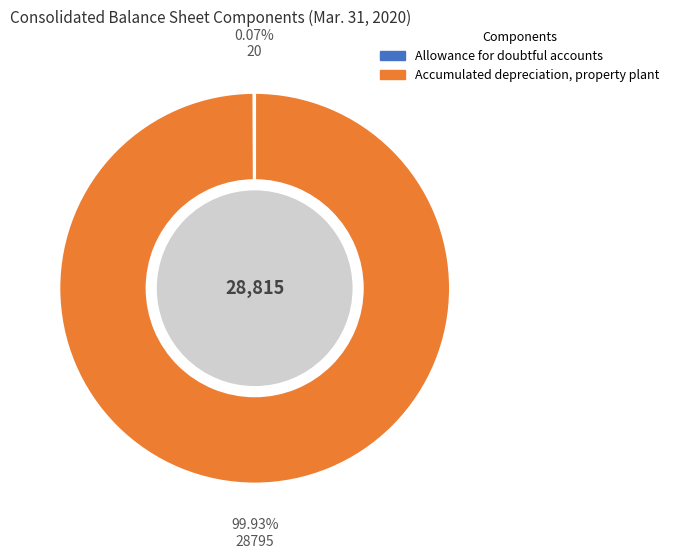

To the nearest percent, what is the average slice percentage?

50%